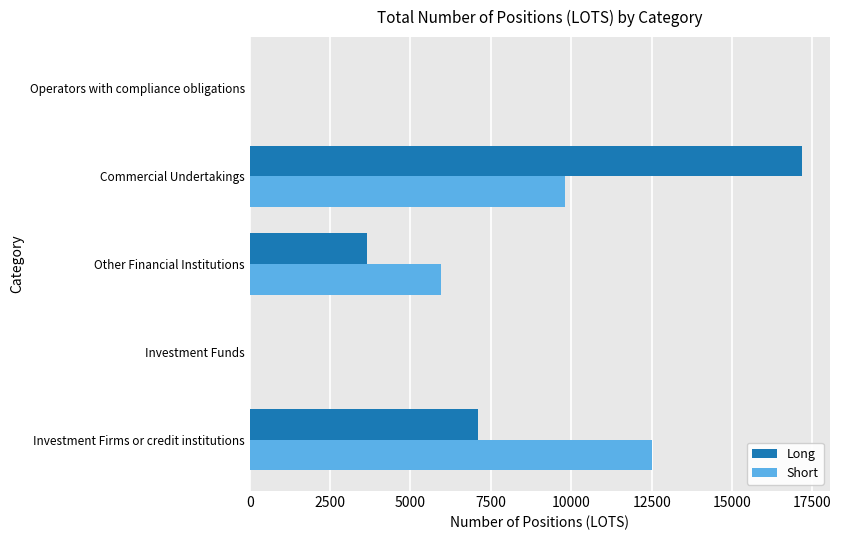

At which category is the sum across all series the highest?

Commercial Undertakings